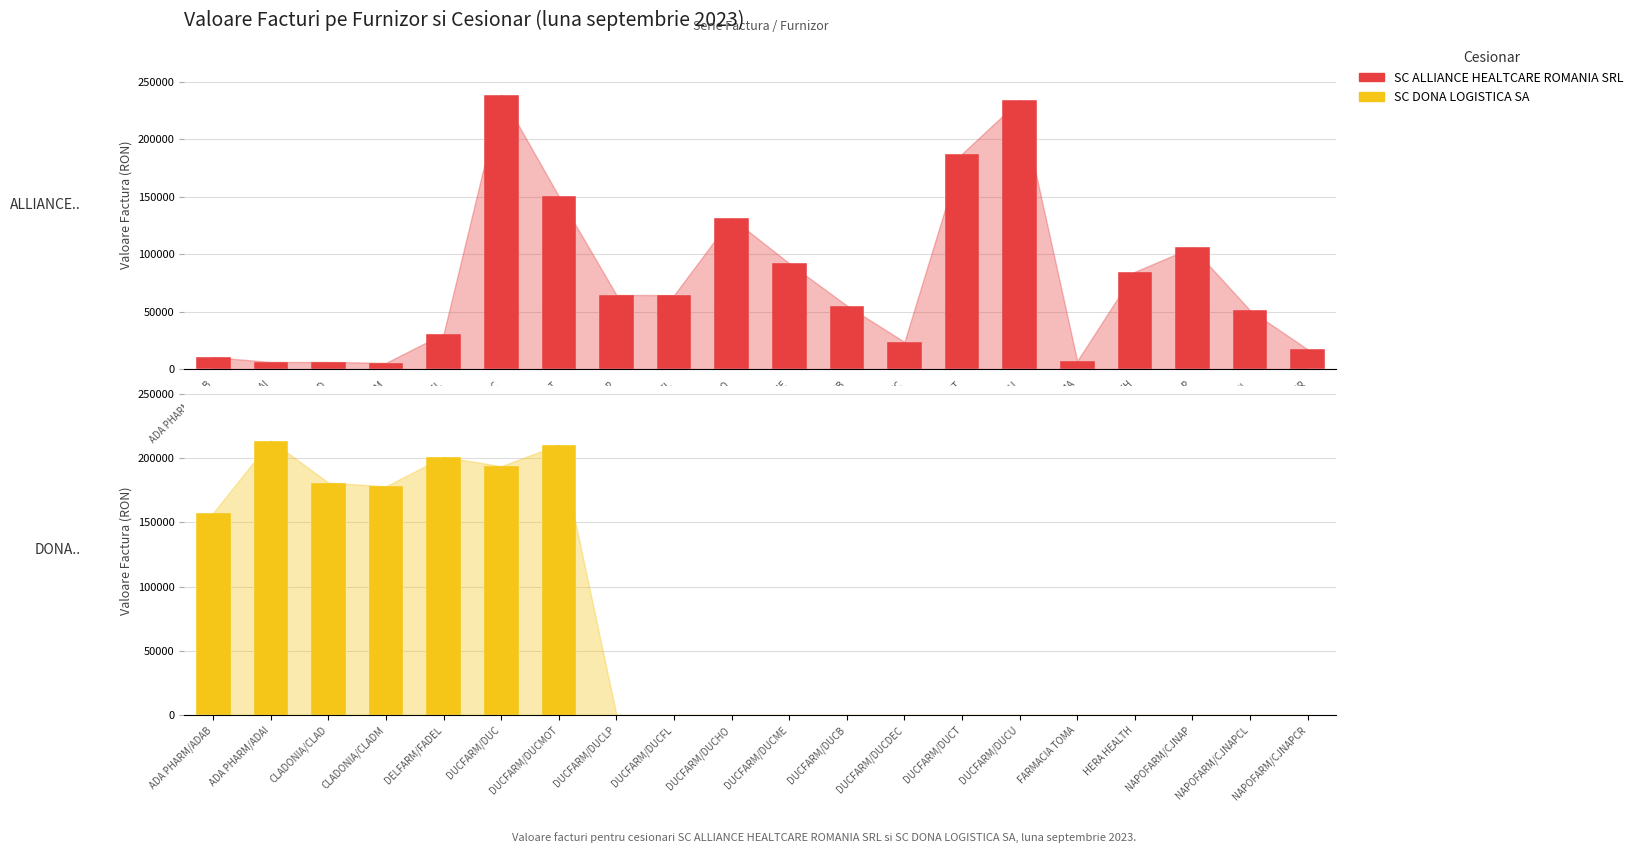

The SC DONA LOGISTICA SA series shows 0.0 at DUCFARM/DUCB. True or false?

True